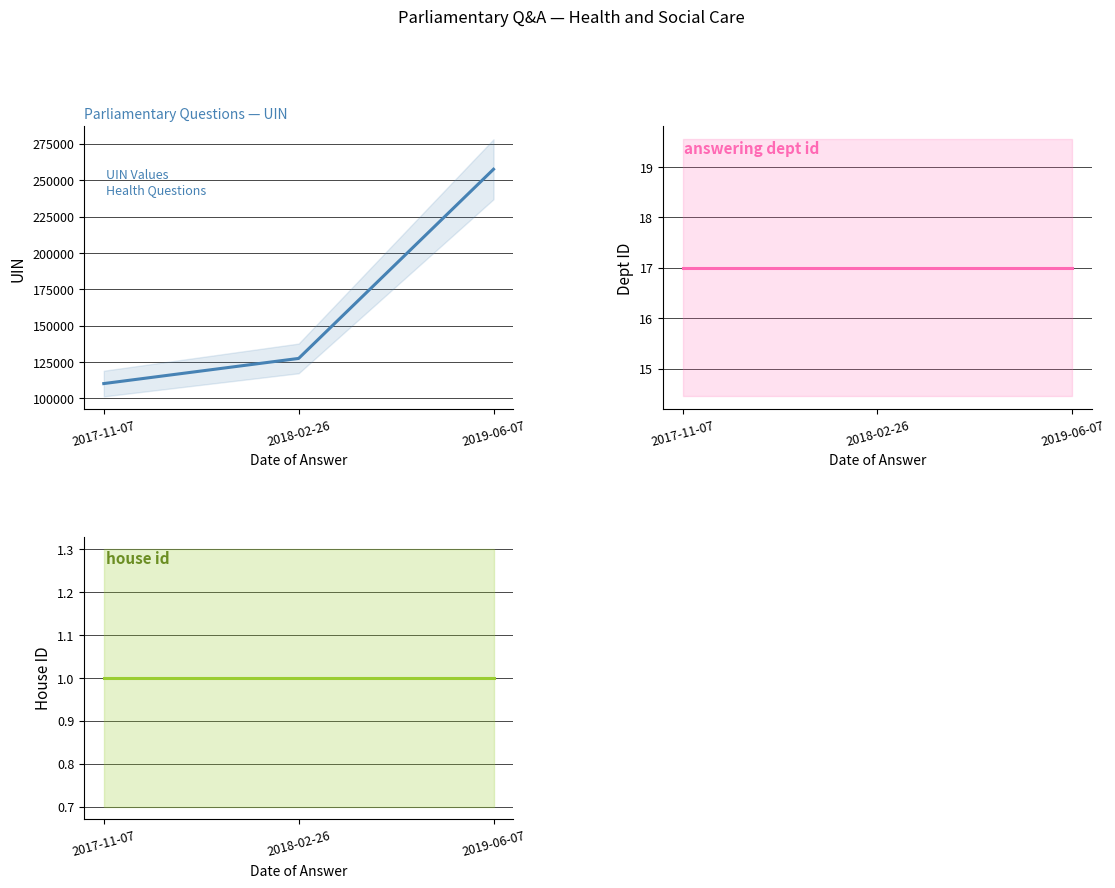

How many series are shown in this chart?

3